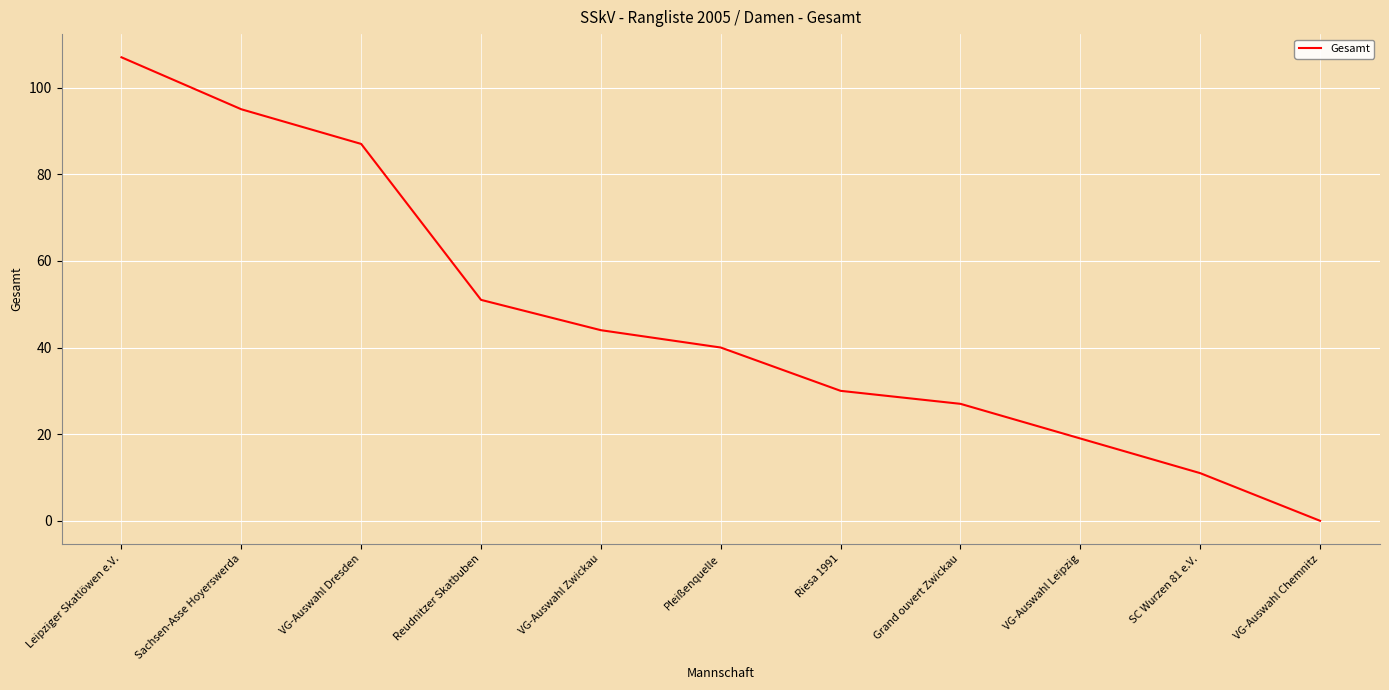

Approximately how many times larger is the value at Leipziger Skatlöwen e.V. compared to Grand ouvert Zwickau?

4.0